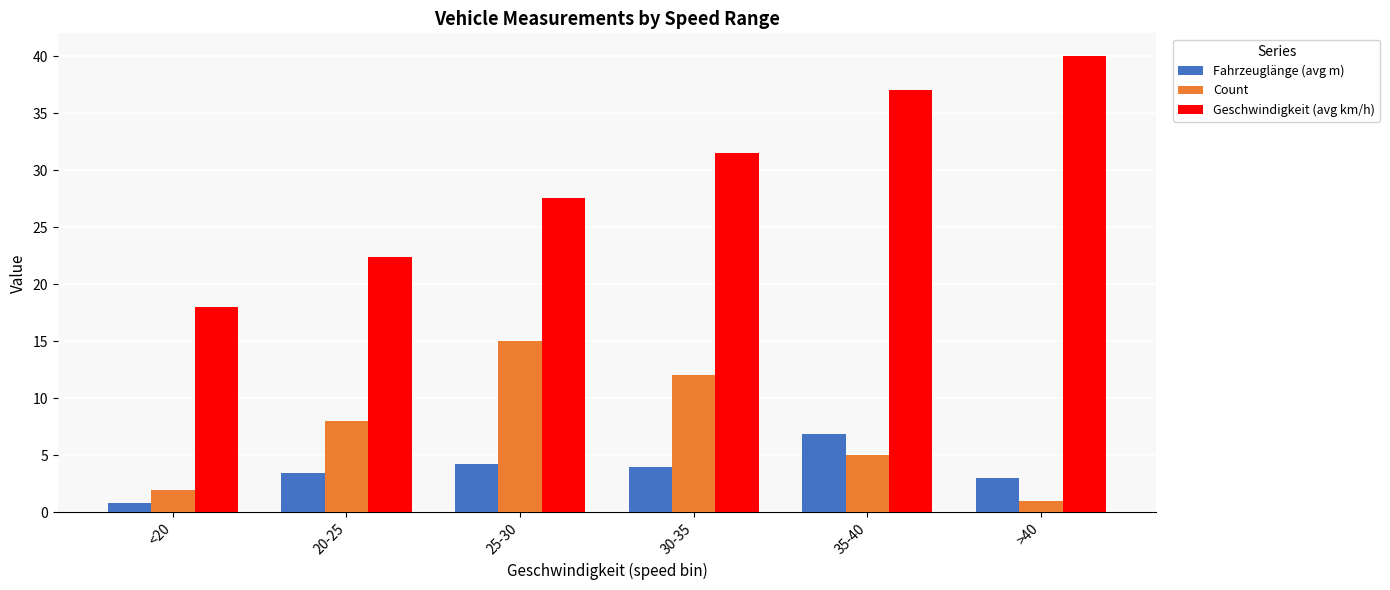

What is the spread (max minus min) of values at >40?

39.0